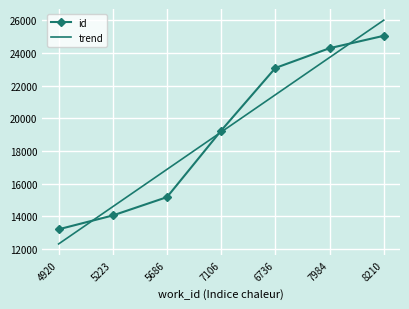

What is the approximate value of trend at 6736?

21443.1